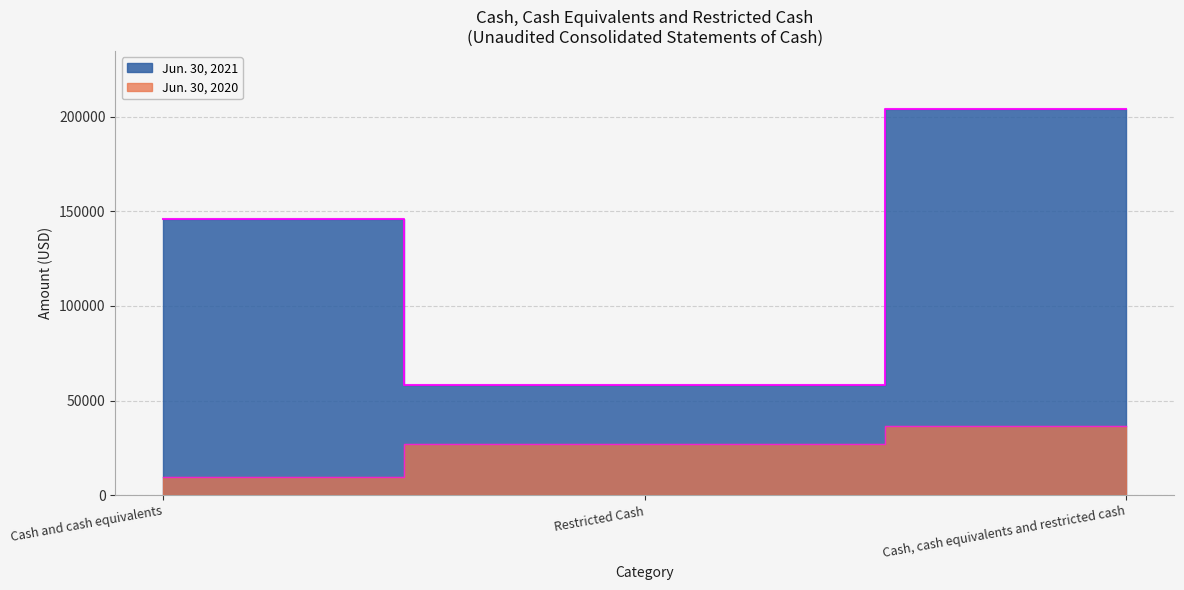

How many values in the Jun. 30, 2021 series are below 146016?

1